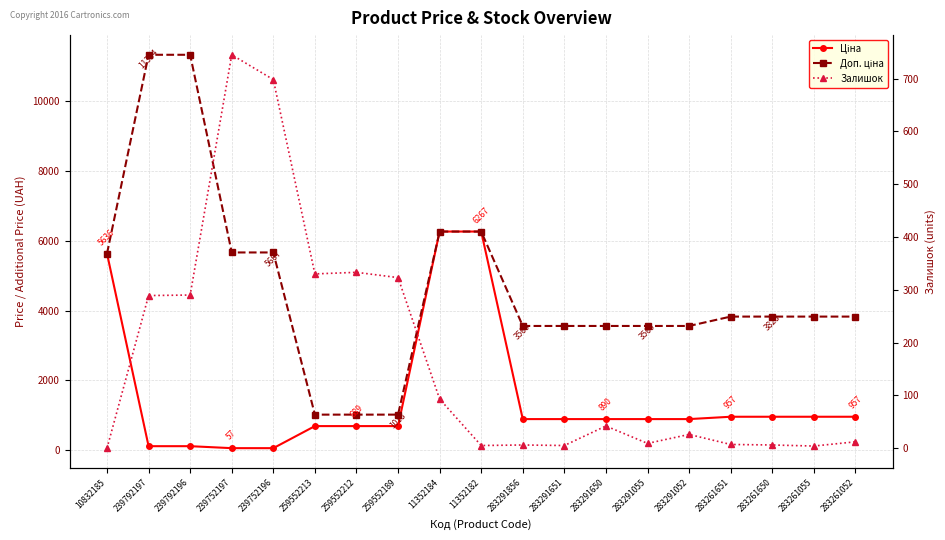

Reading left to right, list all the values displayed in this chart.

Ціна: 5636.0	113.3	113.3	56.7	56.7	689.1	689.1	689.1	6266.7	6266.7	889.9	889.9	889.9	889.9	889.9	957.1	957.1	957.1	957.1
Доп. ціна: 5636.0	11334.0	11334.0	5667.0	5667.0	1017.8	1017.8	1017.8	6266.7	6266.7	3559.7	3559.7	3559.7	3559.7	3559.7	3828.4	3828.4	3828.4	3828.4
Залишок: 0.0	289.0	290.0	745.0	698.0	330.0	333.0	323.0	93.0	5.0	6.0	5.0	42.0	9.0	26.0	7.0	6.0	4.0	12.0